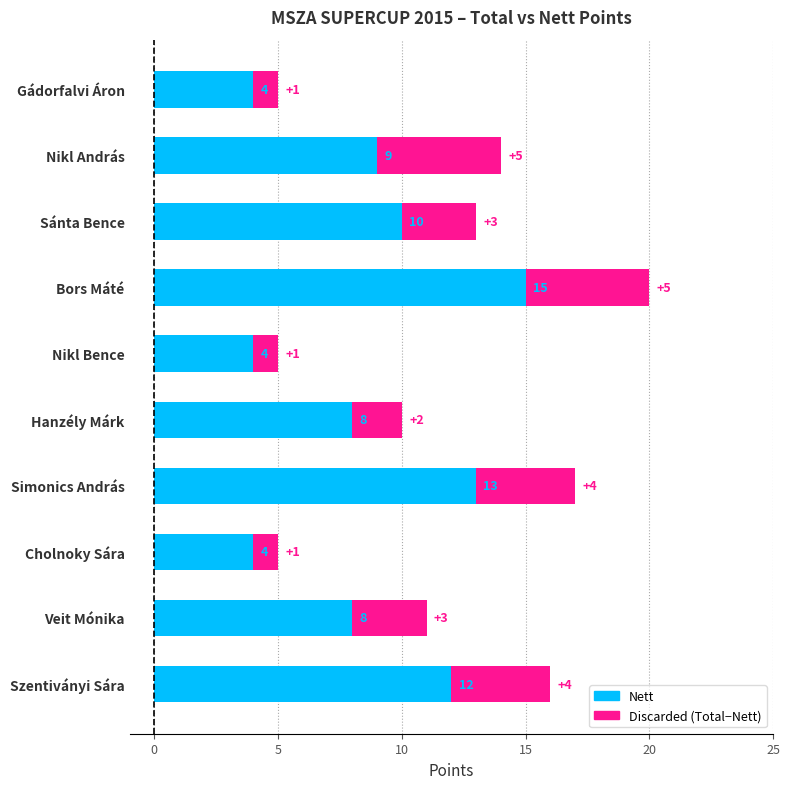

What are all the series names shown in the legend?

Nett, Discarded (Total−Nett)